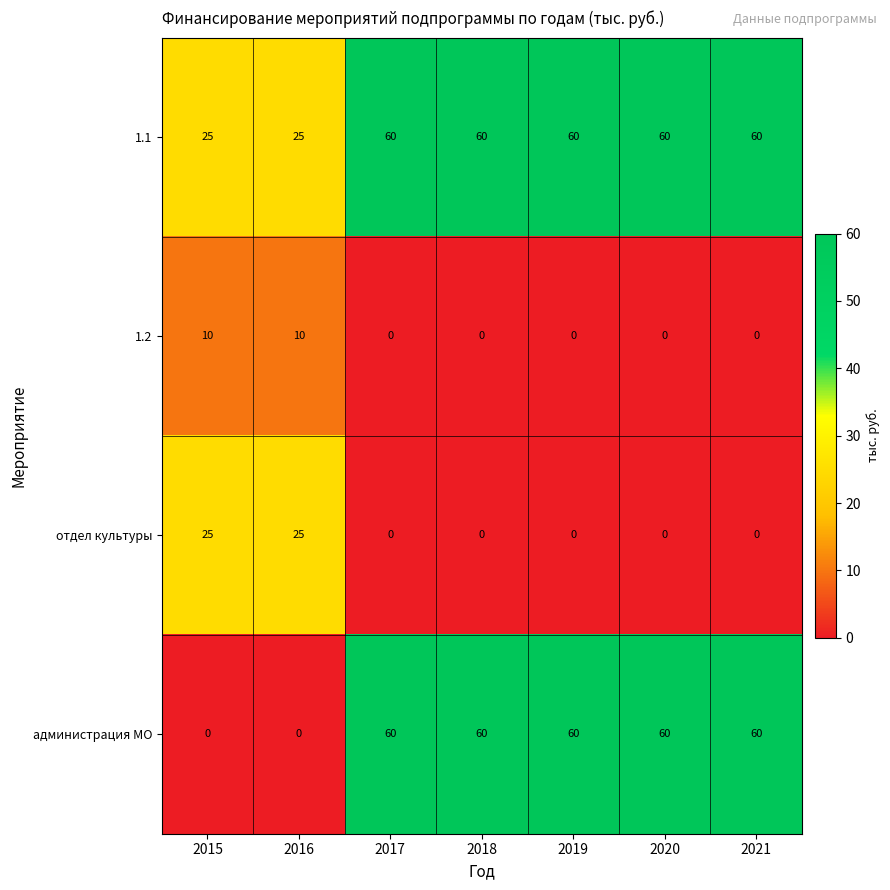

What is the maximum value shown in the chart?

60